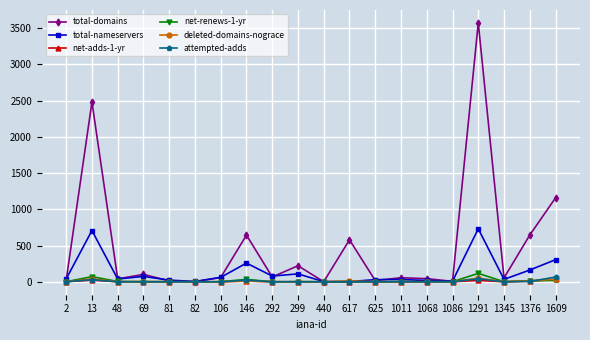

True or false: net-adds-1-yr has a value of 0 at 82.

True